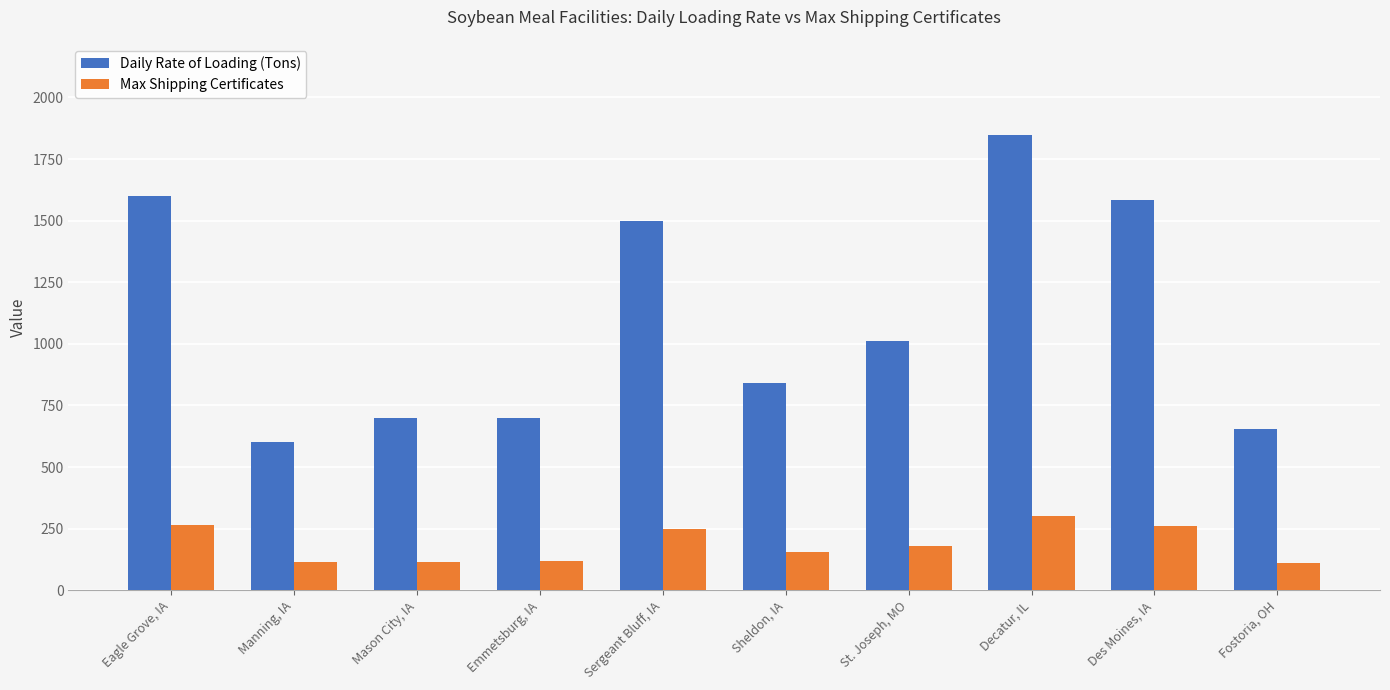

Rank the series by their average value, from lowest to highest.

Max Shipping Certificates, Daily Rate of Loading (Tons)